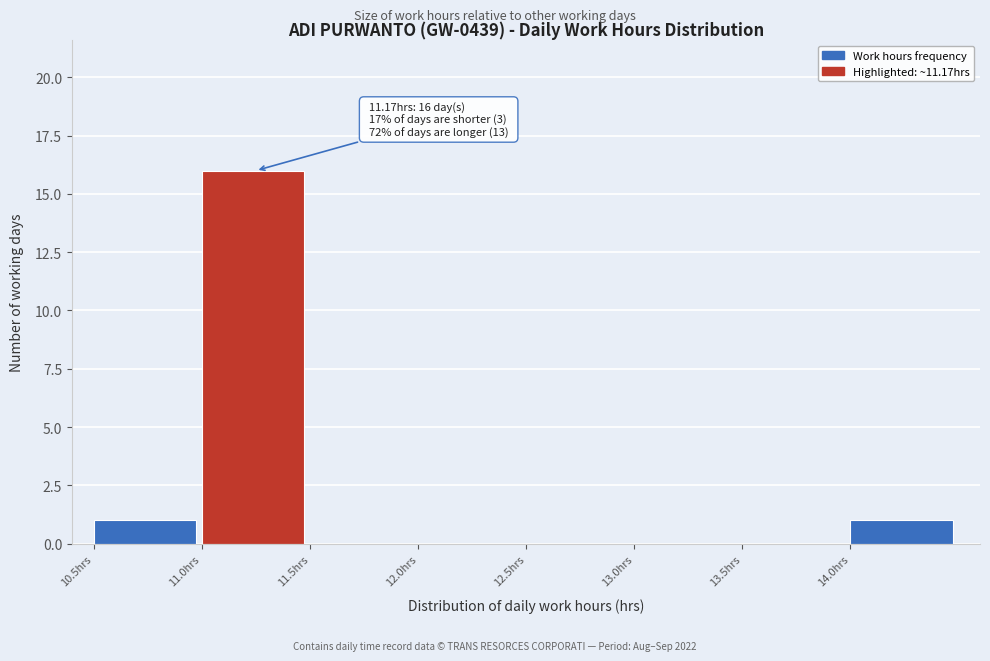

Which range on the x-axis has the tallest bar?

11.0 to 11.5